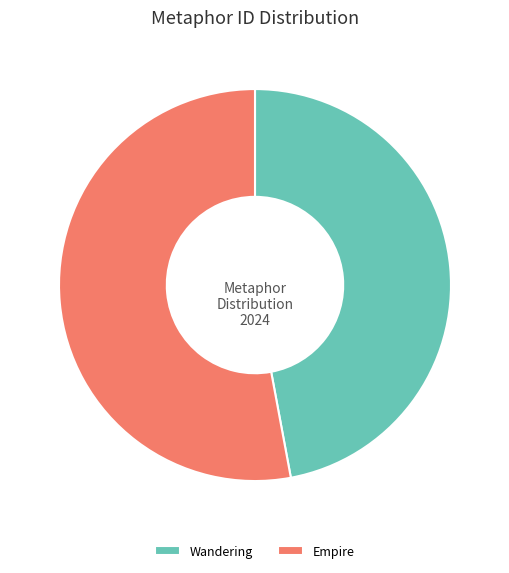

Is it true that Empire is 53% of the pie?

True